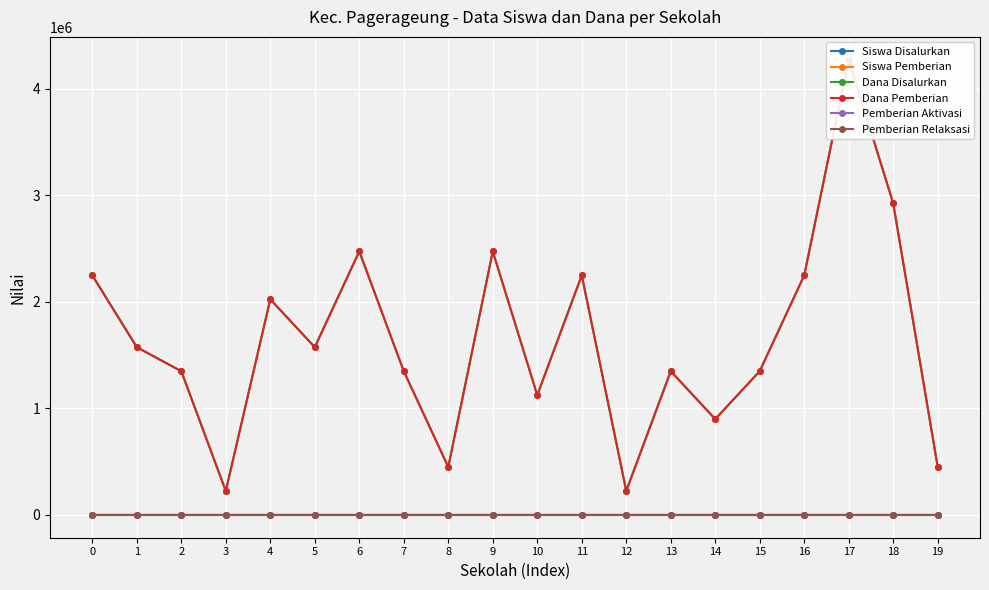

What is the minimum value for Dana Disalurkan?

225000